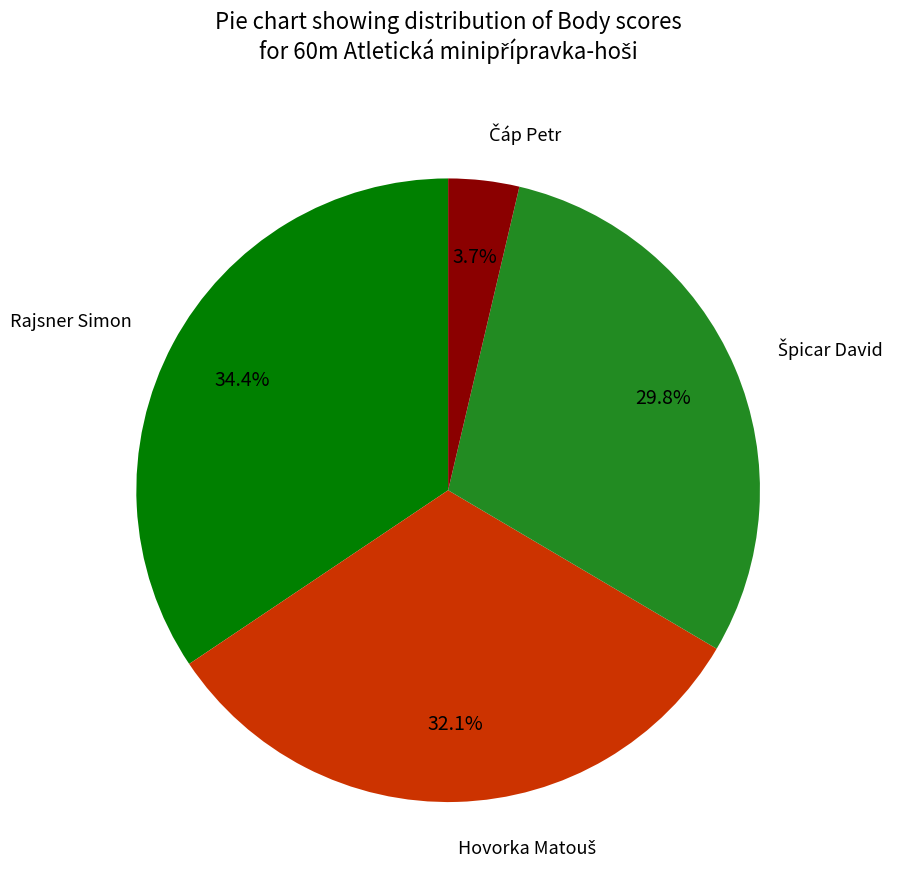

Is there any slice that represents more than half of the pie?

No